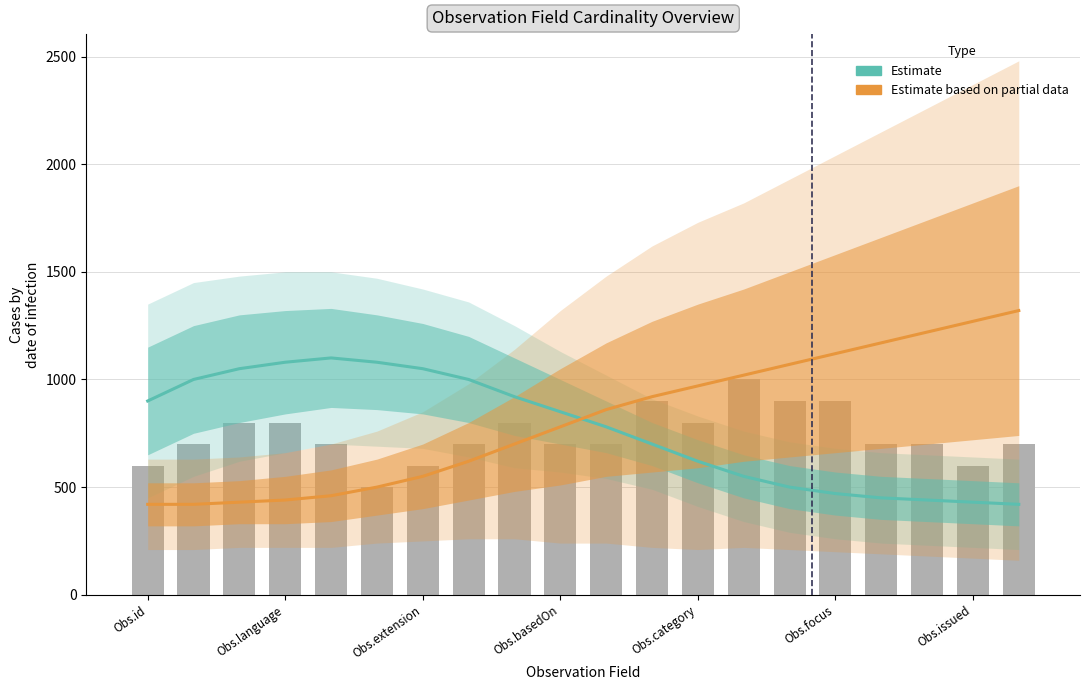

Are the bars horizontal?

No